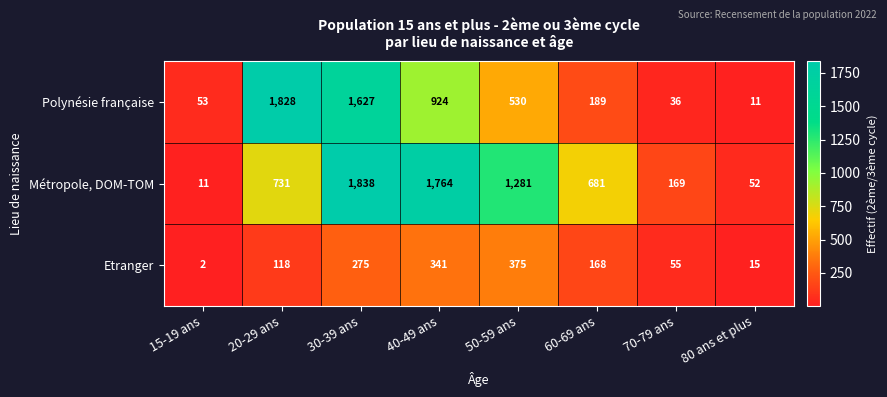

Reading left to right, list all the values displayed in this chart.

Polynésie française: 15-19 ans=53	20-29 ans=1828	30-39 ans=1627	40-49 ans=924	50-59 ans=530	60-69 ans=189	70-79 ans=36	80 ans et plus=11
Métropole, DOM-TOM: 15-19 ans=11	20-29 ans=731	30-39 ans=1838	40-49 ans=1764	50-59 ans=1281	60-69 ans=681	70-79 ans=169	80 ans et plus=52
Etranger: 15-19 ans=2	20-29 ans=118	30-39 ans=275	40-49 ans=341	50-59 ans=375	60-69 ans=168	70-79 ans=55	80 ans et plus=15